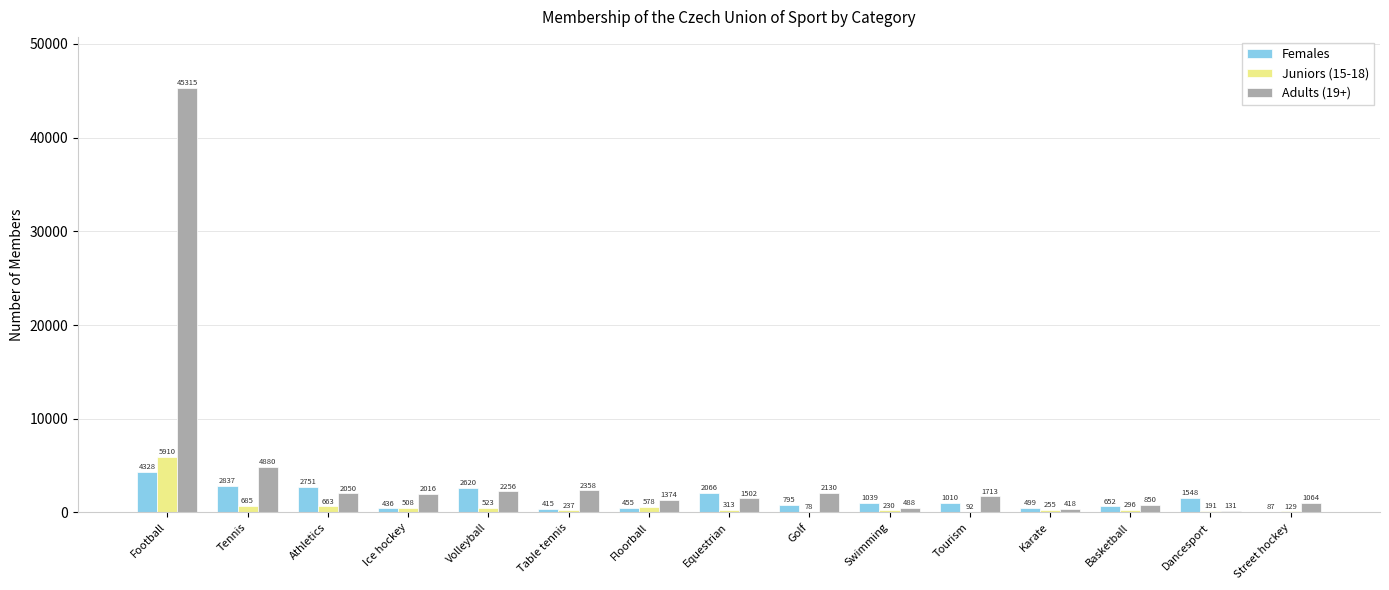

At which category is the sum across all series the highest?

Football